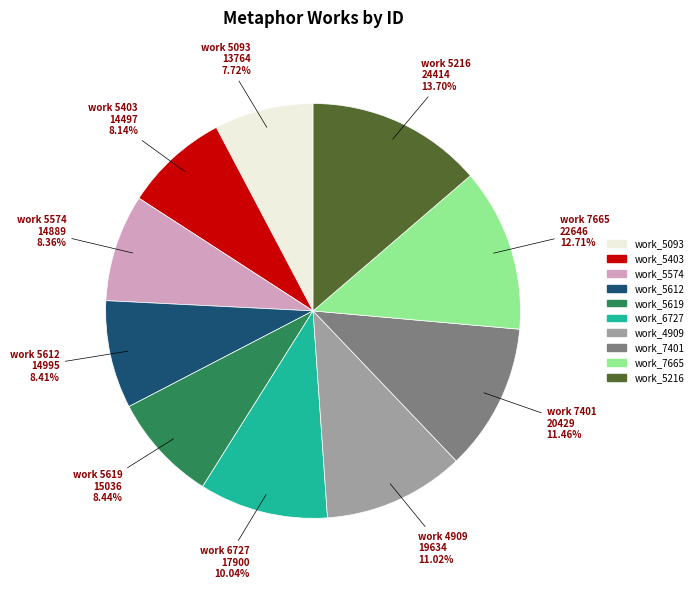

Does any single category account for the majority?

No